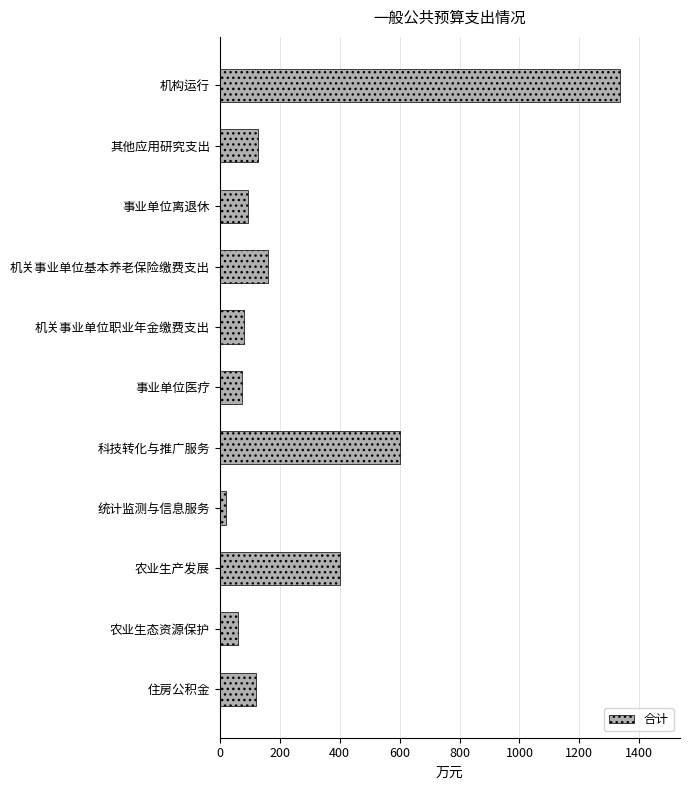

What is the minimum value shown in the chart?

20.0